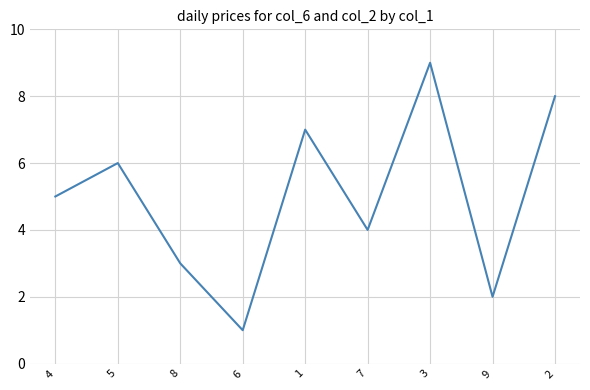

How many series are shown in this chart?

1